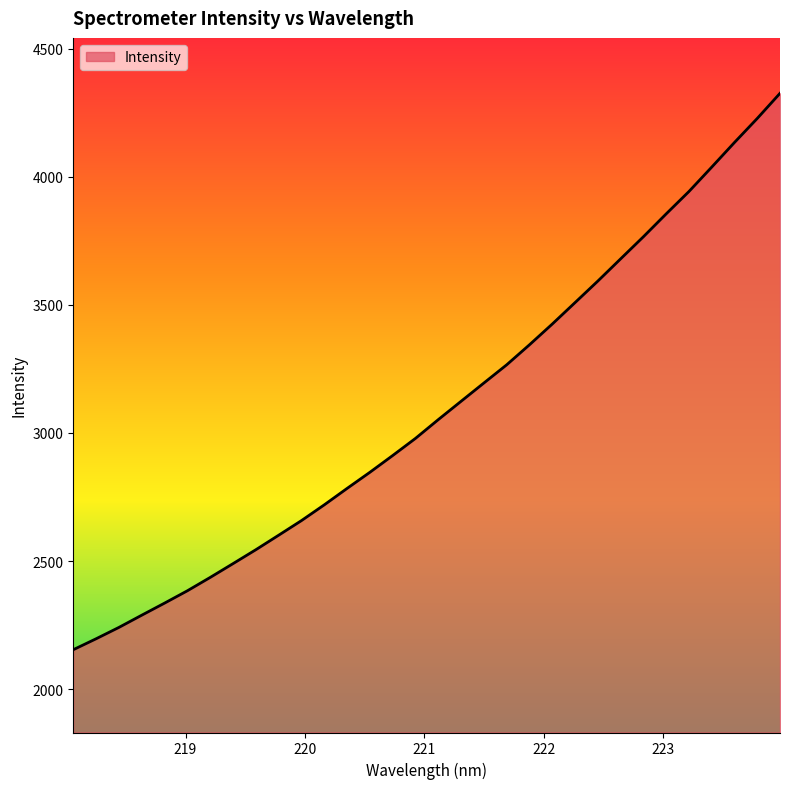

What is the difference between the maximum and minimum values?

2171.5